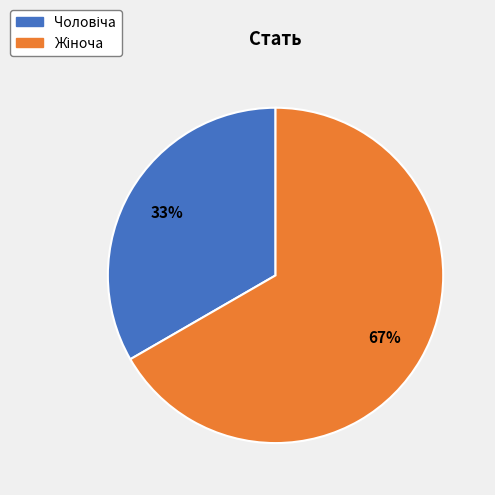

To the nearest percent, what is the average slice percentage?

50%